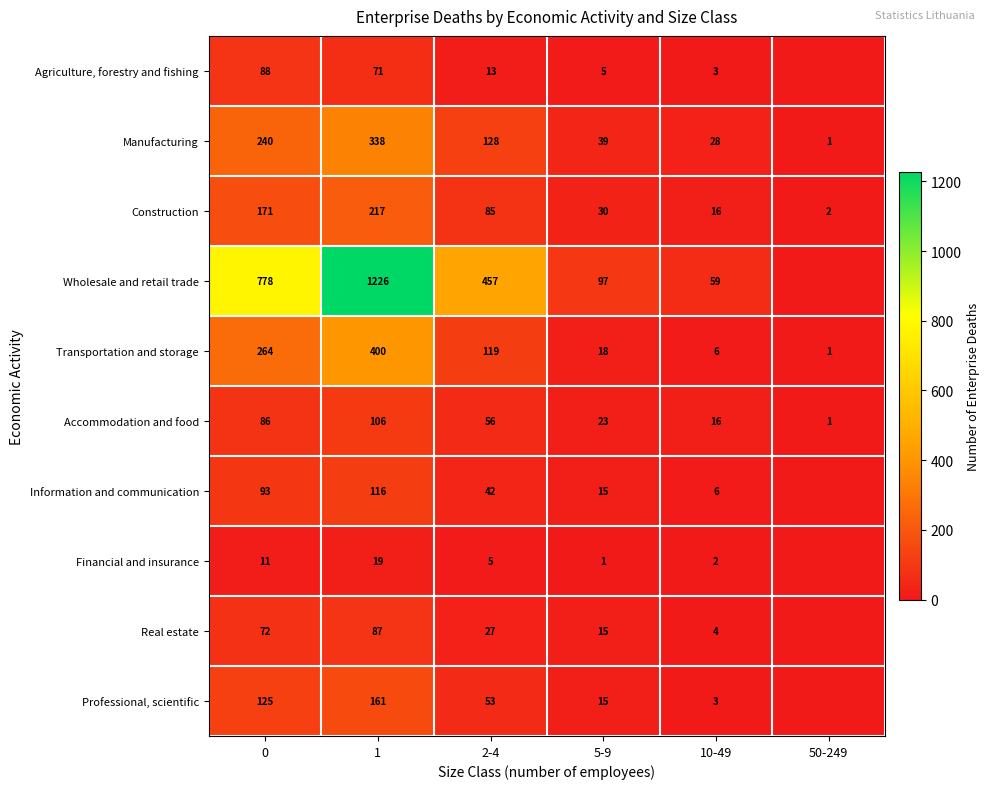

What is the approximate value of Manufacturing at 0?

240